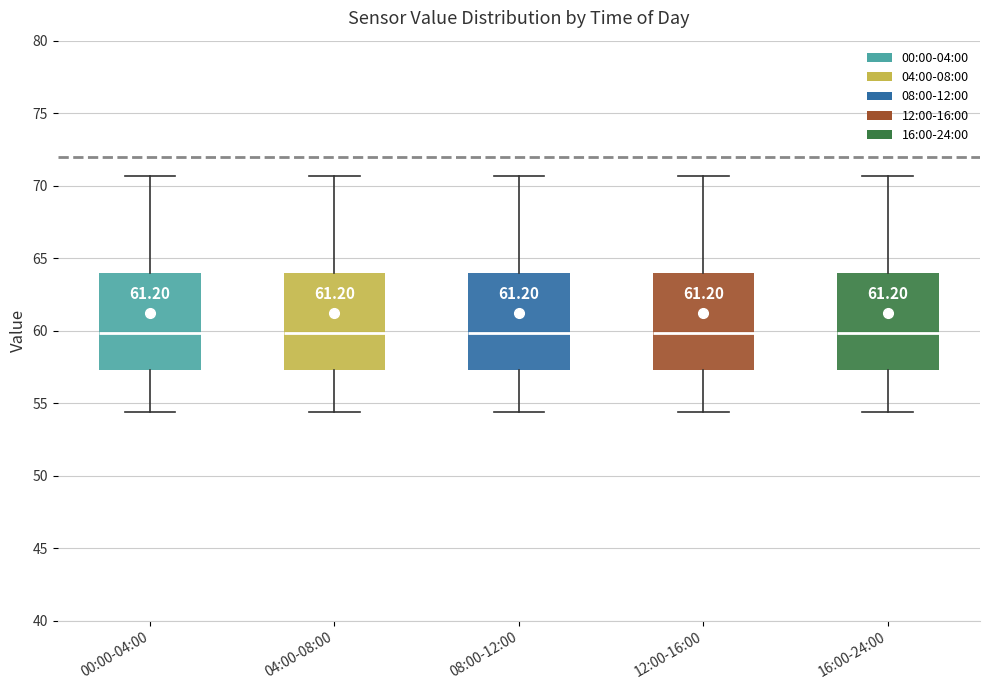

Reading left to right, read every box against the y-axis: the position of its median line, the range the box covers, and the ends of its whiskers. The values are not printed on the chart, so give them approximately, as read against the axis.

00:00-04:00: median 60.0, box 57.5 to 64.0, whiskers 54.5 to 70.5
04:00-08:00: median 60.0, box 57.5 to 64.0, whiskers 54.5 to 70.5
08:00-12:00: median 60.0, box 57.5 to 64.0, whiskers 54.5 to 70.5
12:00-16:00: median 60.0, box 57.5 to 64.0, whiskers 54.5 to 70.5
16:00-24:00: median 60.0, box 57.5 to 64.0, whiskers 54.5 to 70.5